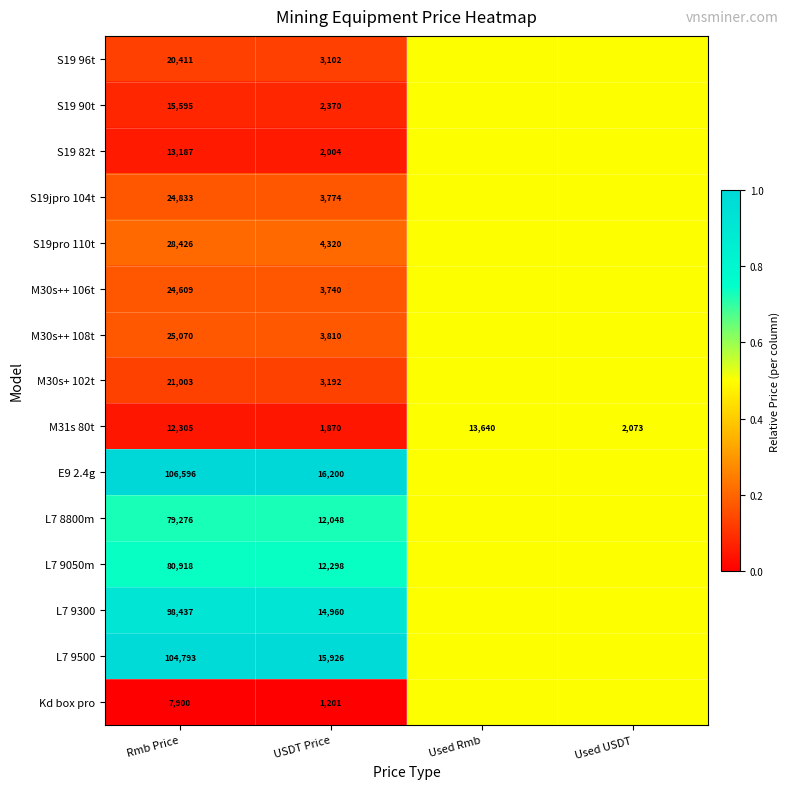

What is the total value across all series at Rmb Price?

663359.0